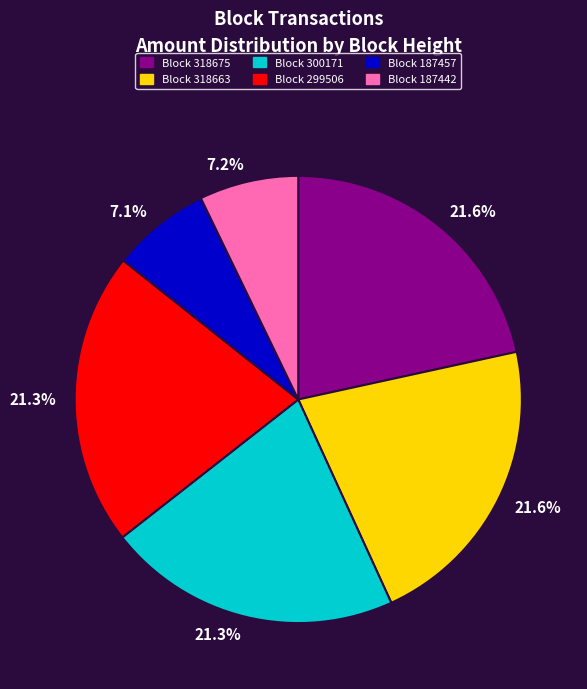

Is there any slice that represents more than half of the pie?

No